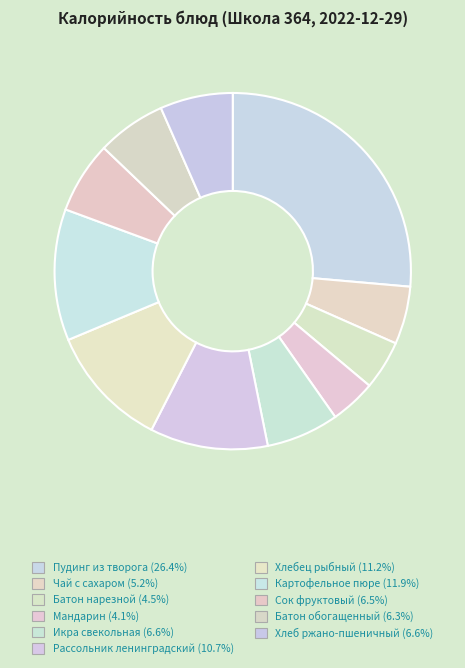

How many slices are in this pie chart?

11